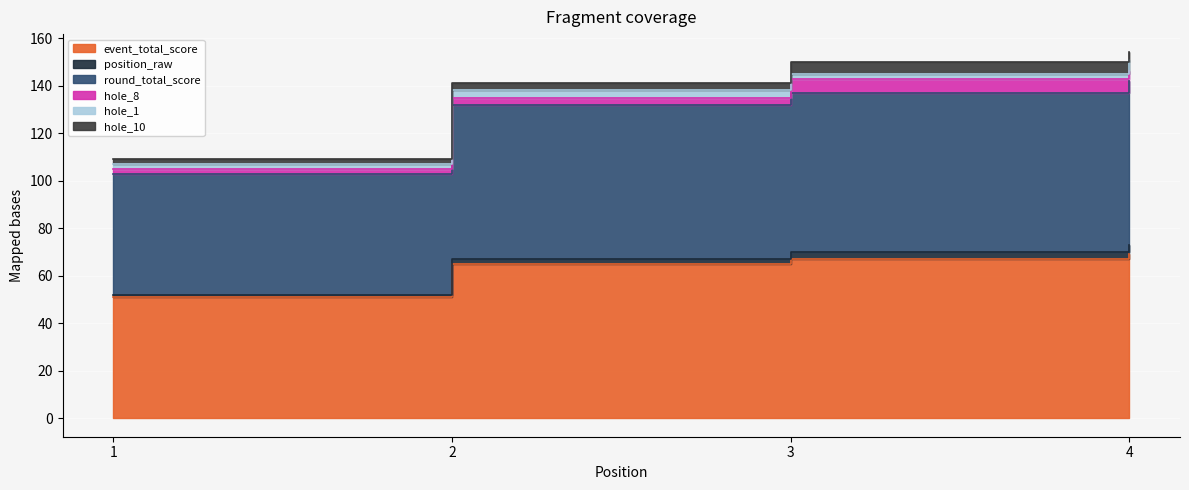

Reading left to right, list all the values displayed in this chart.

position_raw: 1=1	2=2	3=3	4=4
event_total_score: 1=51	2=65	3=67	4=69
round_total_score: 1=51	2=65	3=67	4=69
hole_8: 1=2	2=3	3=6	4=4
hole_1: 1=2	2=3	3=2	4=5
hole_10: 1=2	2=3	3=5	4=3